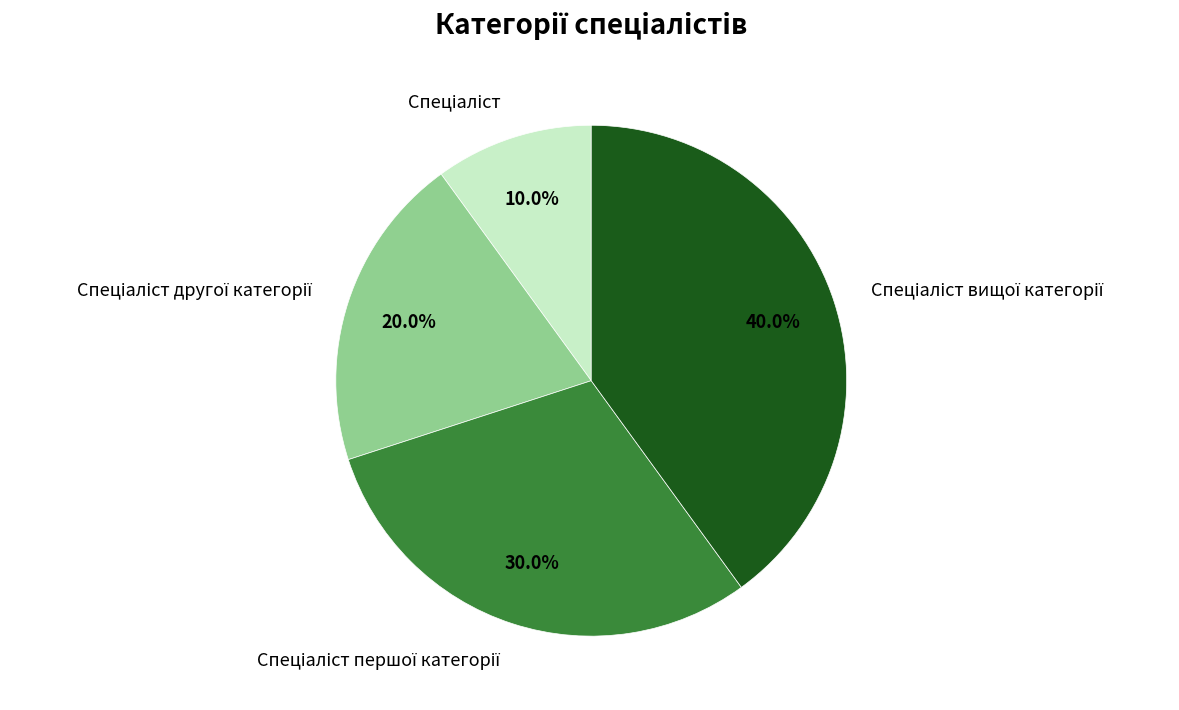

To the nearest percent, what is the difference between the largest and smallest slice percentages?

30%